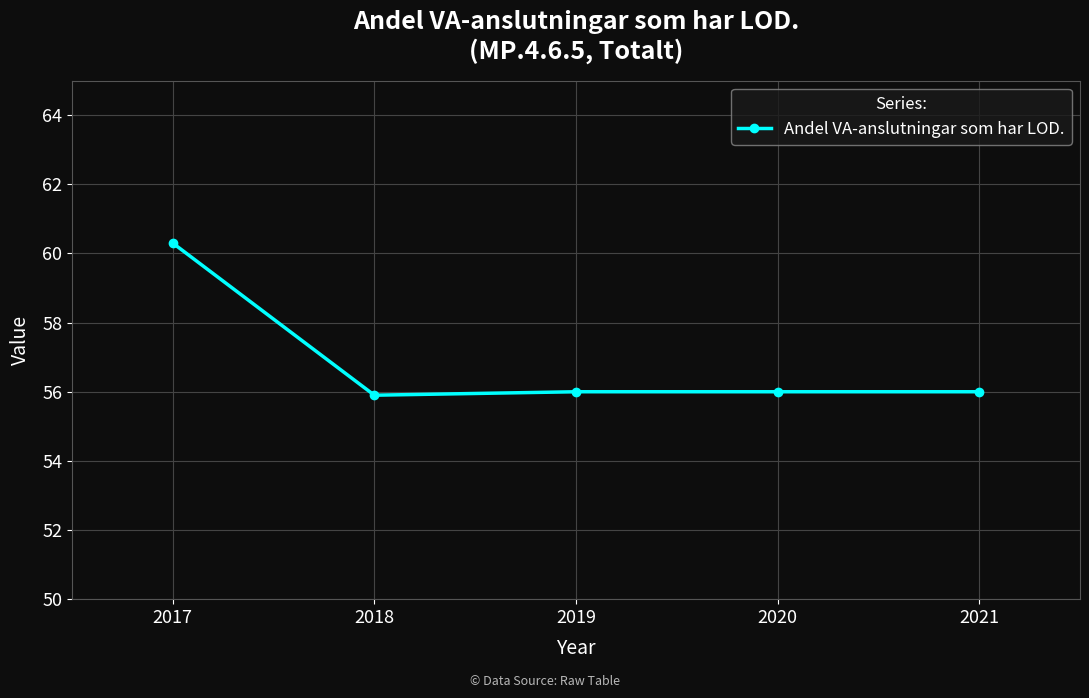

Approximately how many times larger is the value at 2019 compared to 2017?

0.9